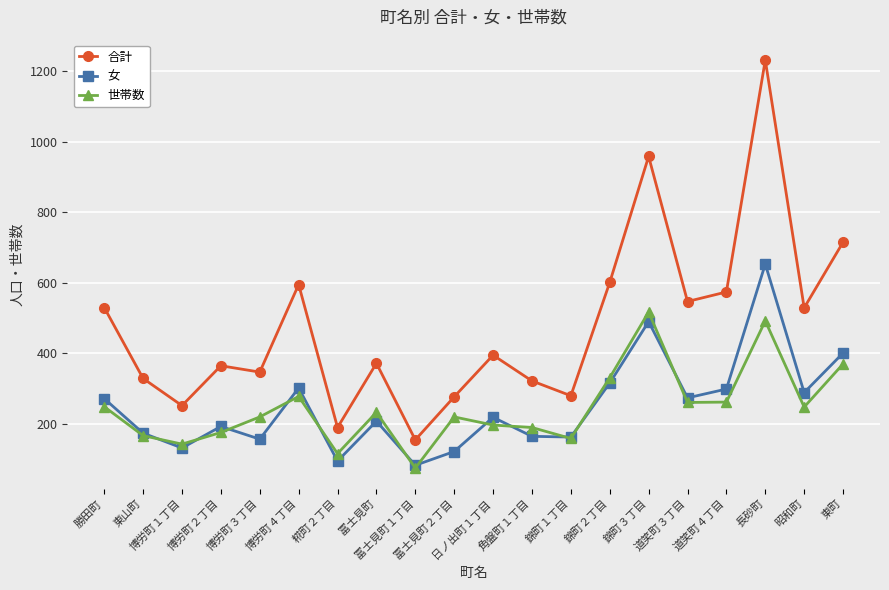

What is the greatest value displayed?

1231